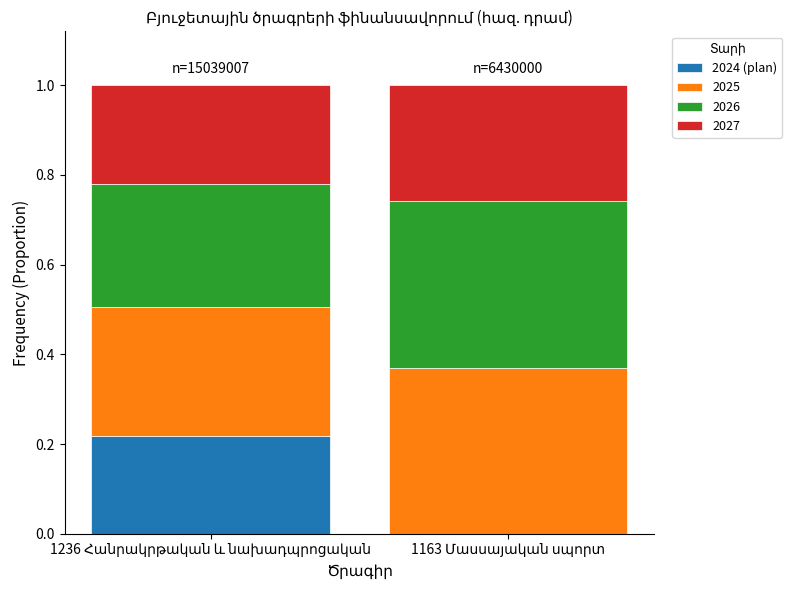

What are all the series names shown in the legend?

2024 (plan), 2025, 2026, 2027